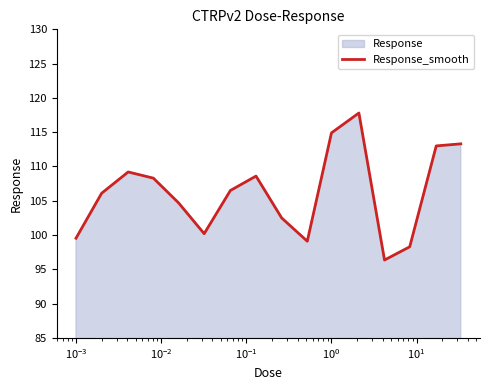

What is the maximum value shown in the chart?

117.8